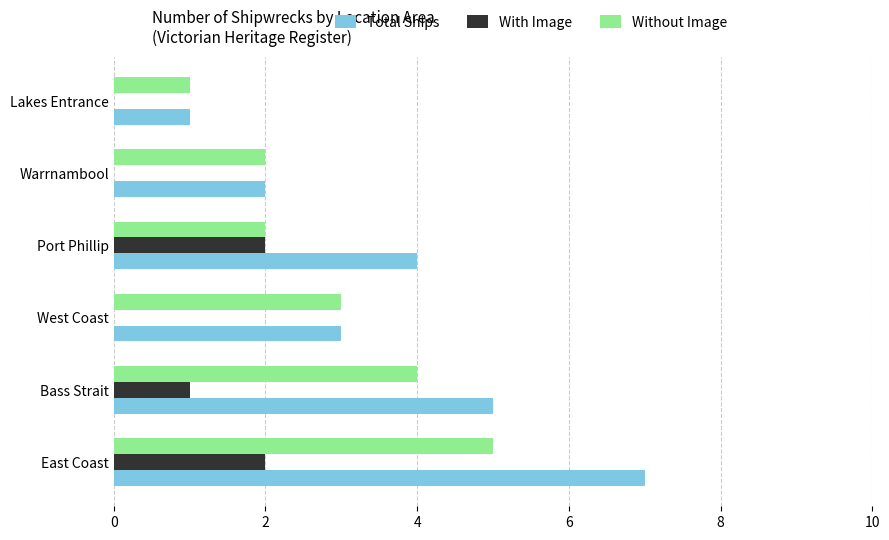

Which category has the highest value in the Without Image series?

East Coast